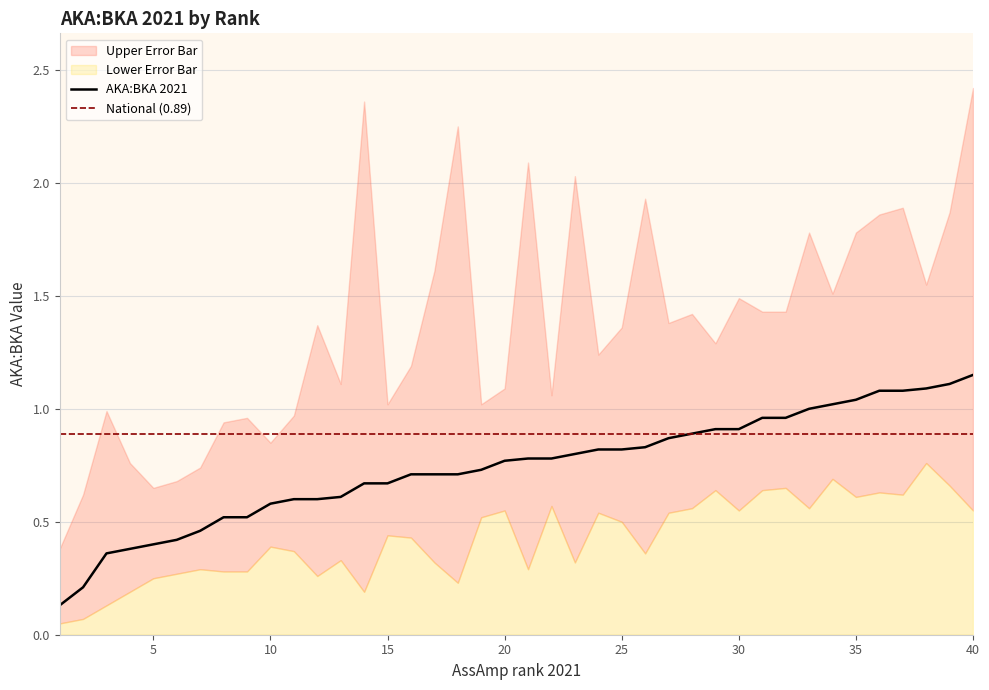

True or false: AKA:BKA 2021 has a value of 0.9 at 30.

True